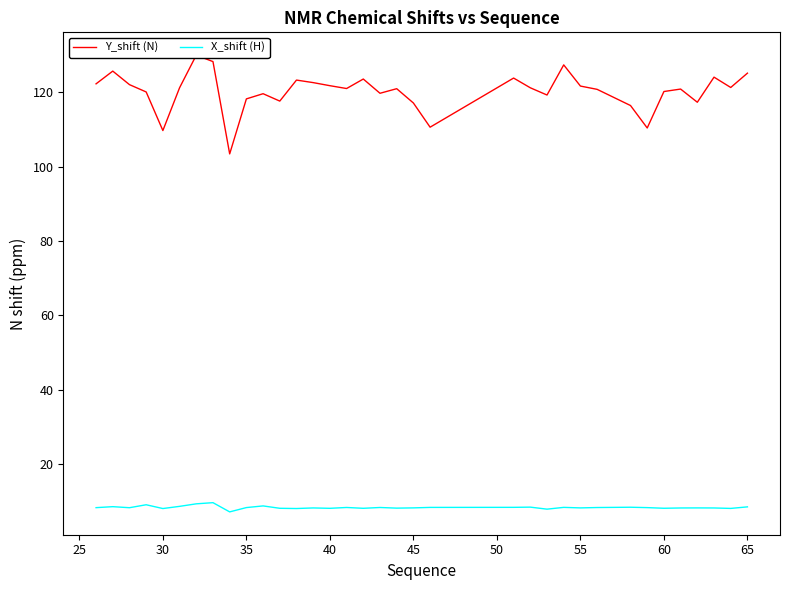

Which series has the largest total across all categories?

Y_shift (N)